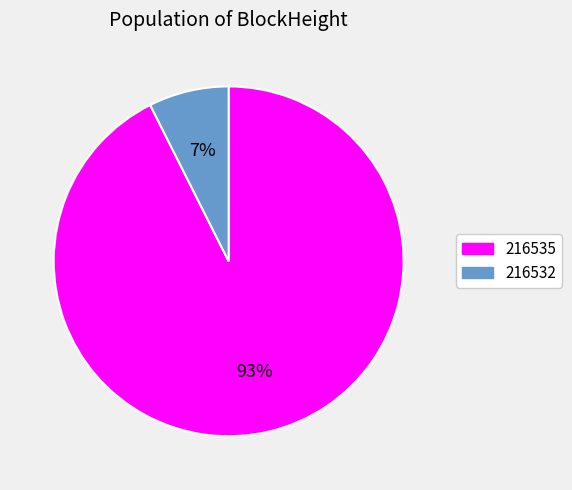

Which has a higher value, 216532 or 216535?

216535